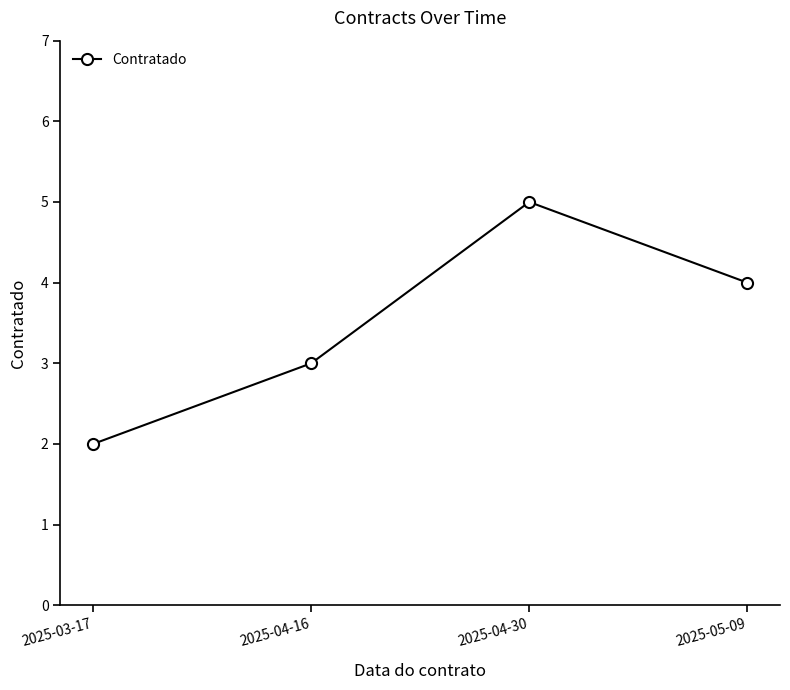

The chart shows a value of 0 at 2025-03-17. True or false?

False